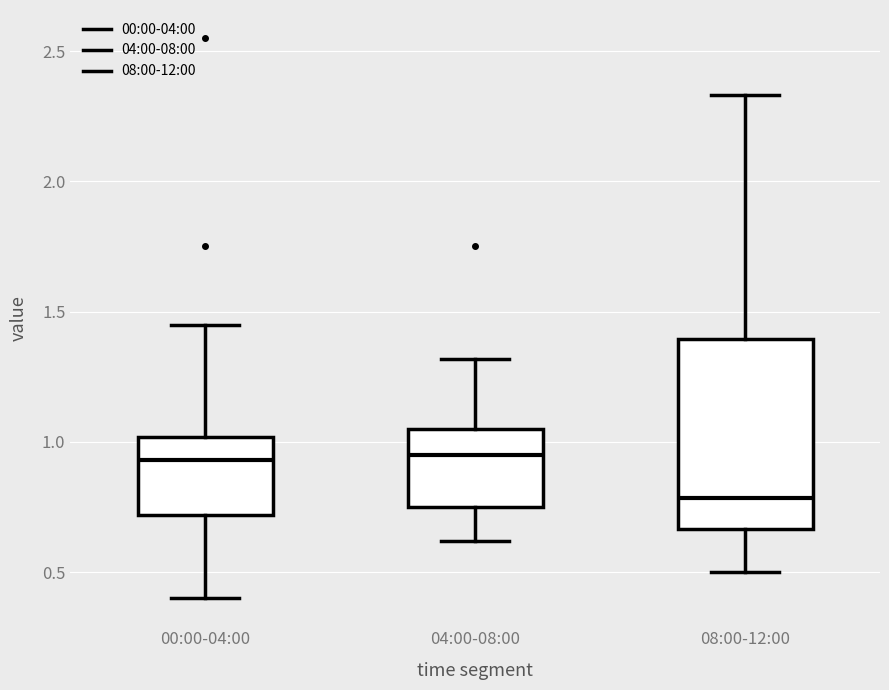

Comparing the boxes themselves (not the whiskers), which one is the tallest?

08:00-12:00